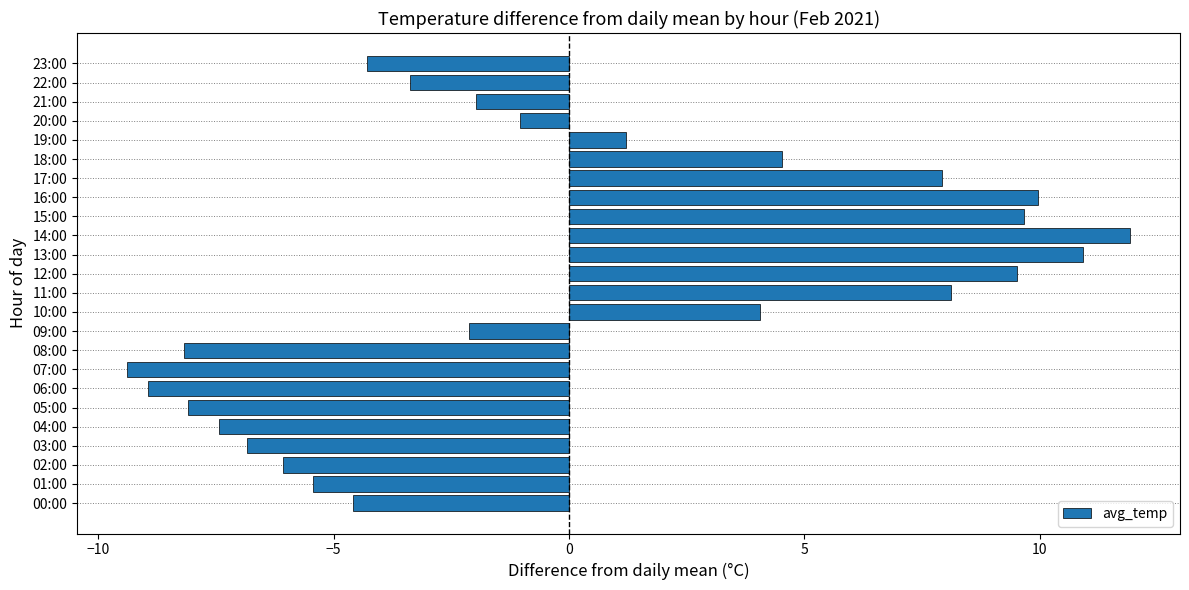

How many bars are there in total?

24